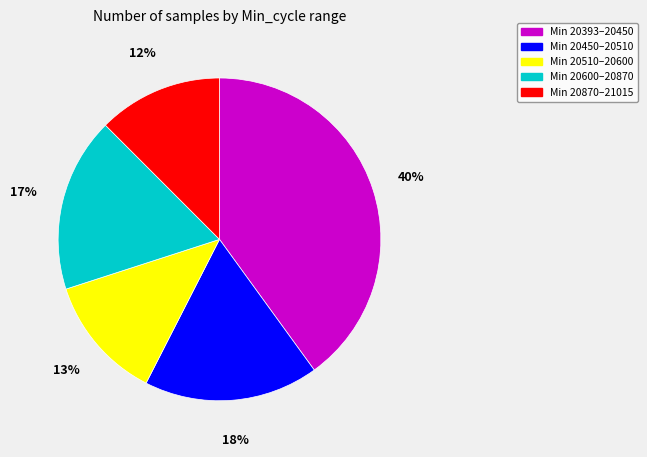

To the nearest percent, what is the average slice percentage?

20%